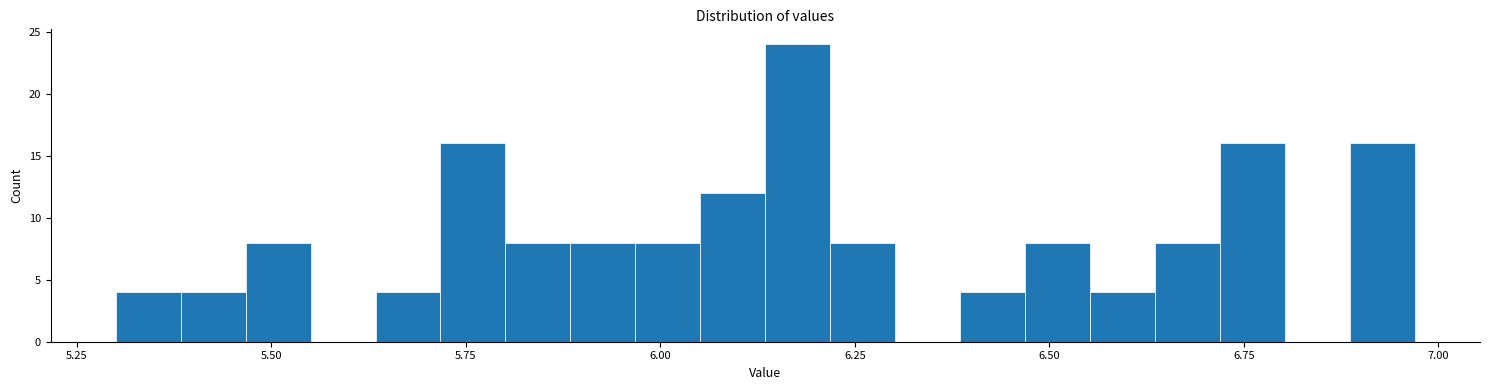

Read against the x-axis, roughly where is the centre of the tallest bar?

6.20